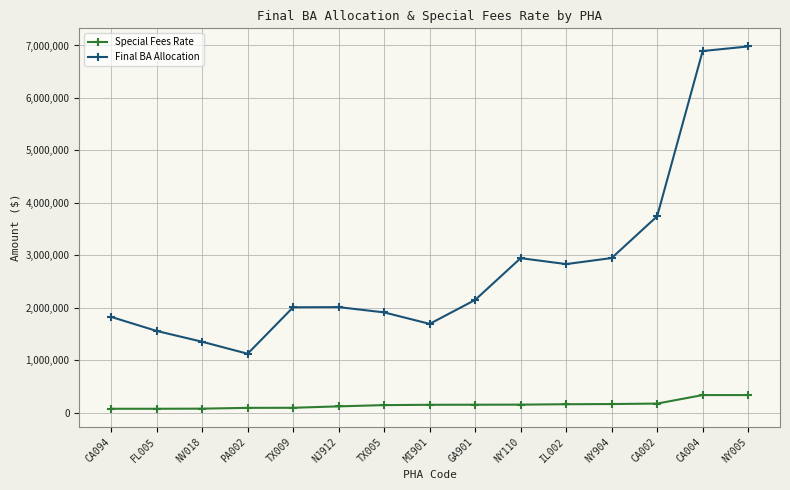

What is the label of the 12th point from the left?

NY904